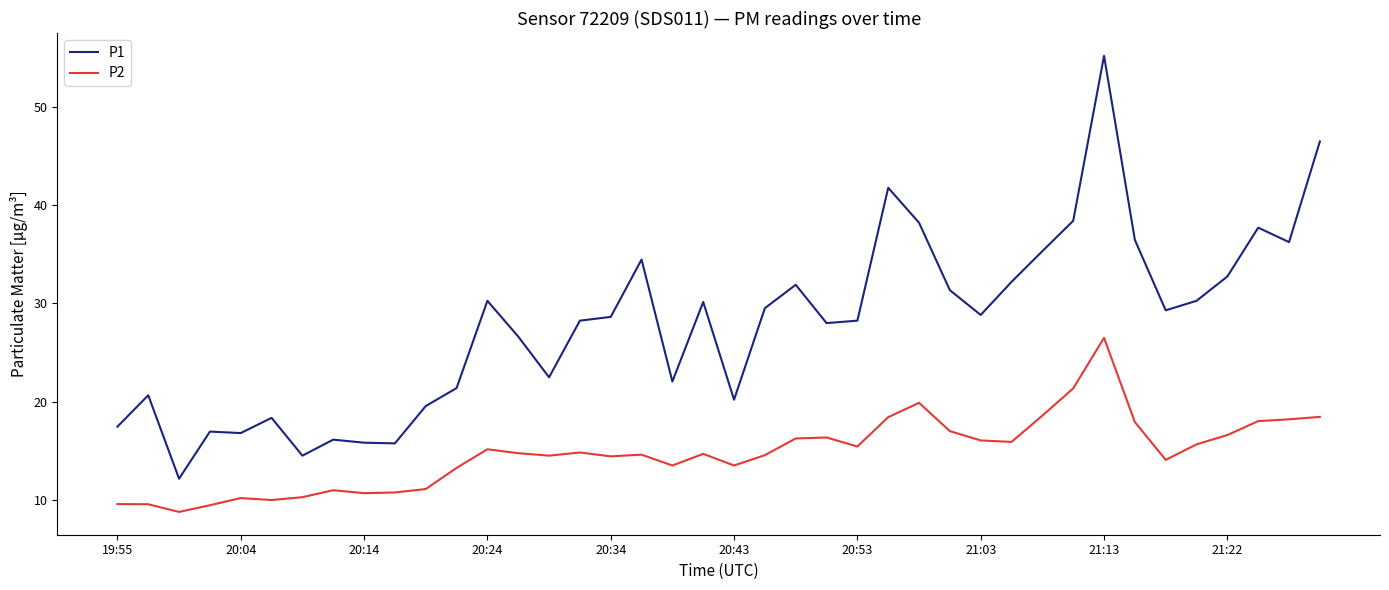

Which series has the widest spread of values?

P1